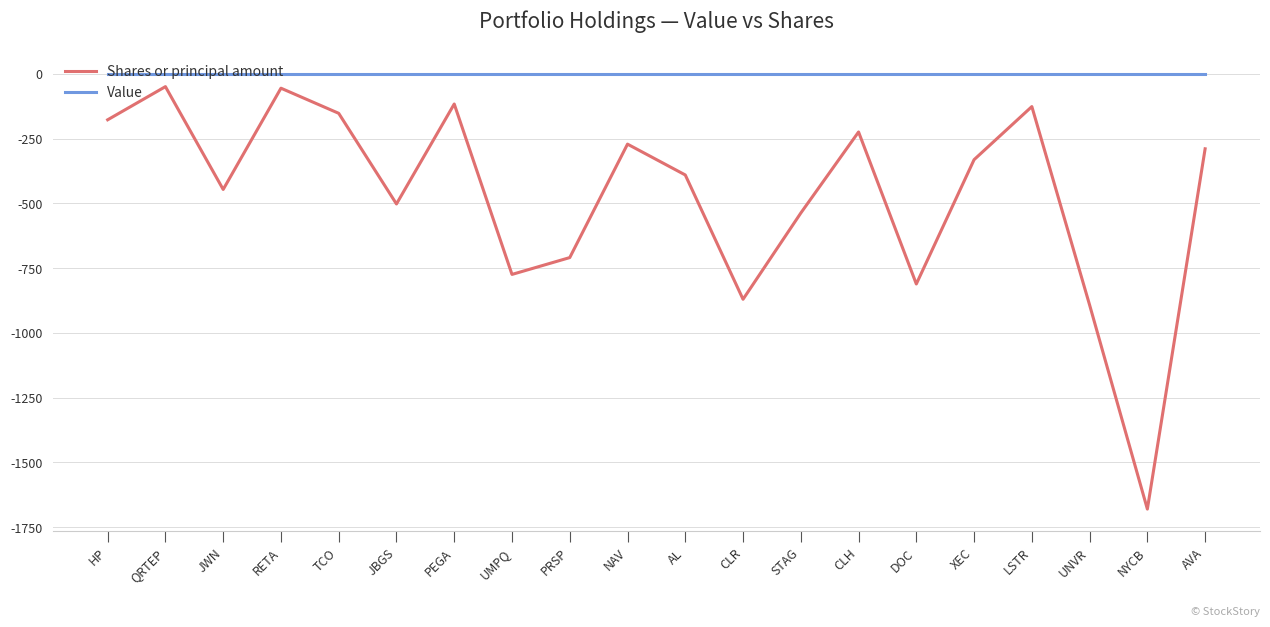

What are all the series names shown in the legend?

Shares or principal amount, Value